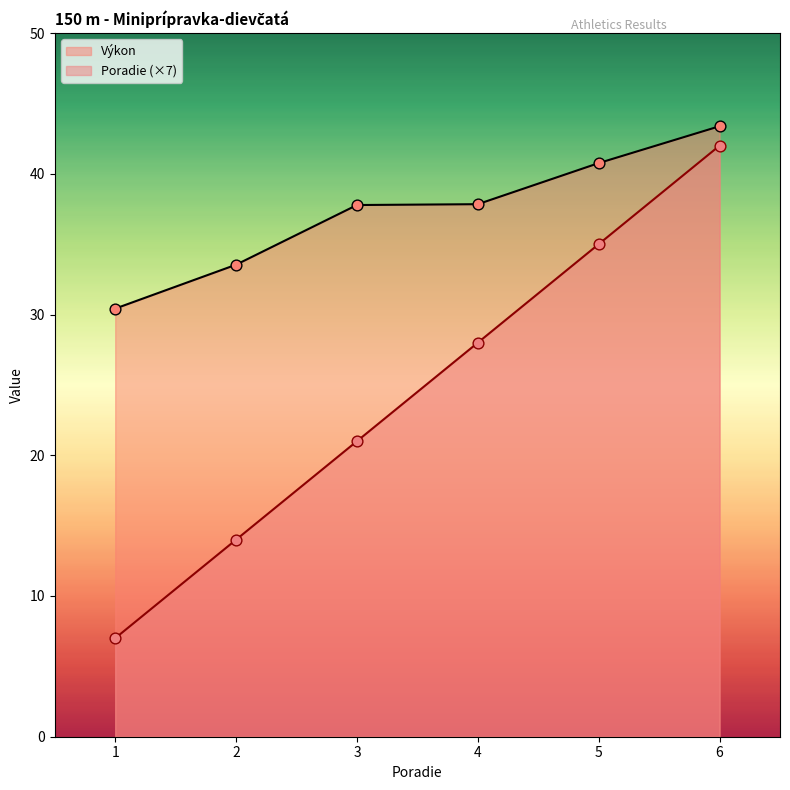

At which category is the sum across all series the highest?

6